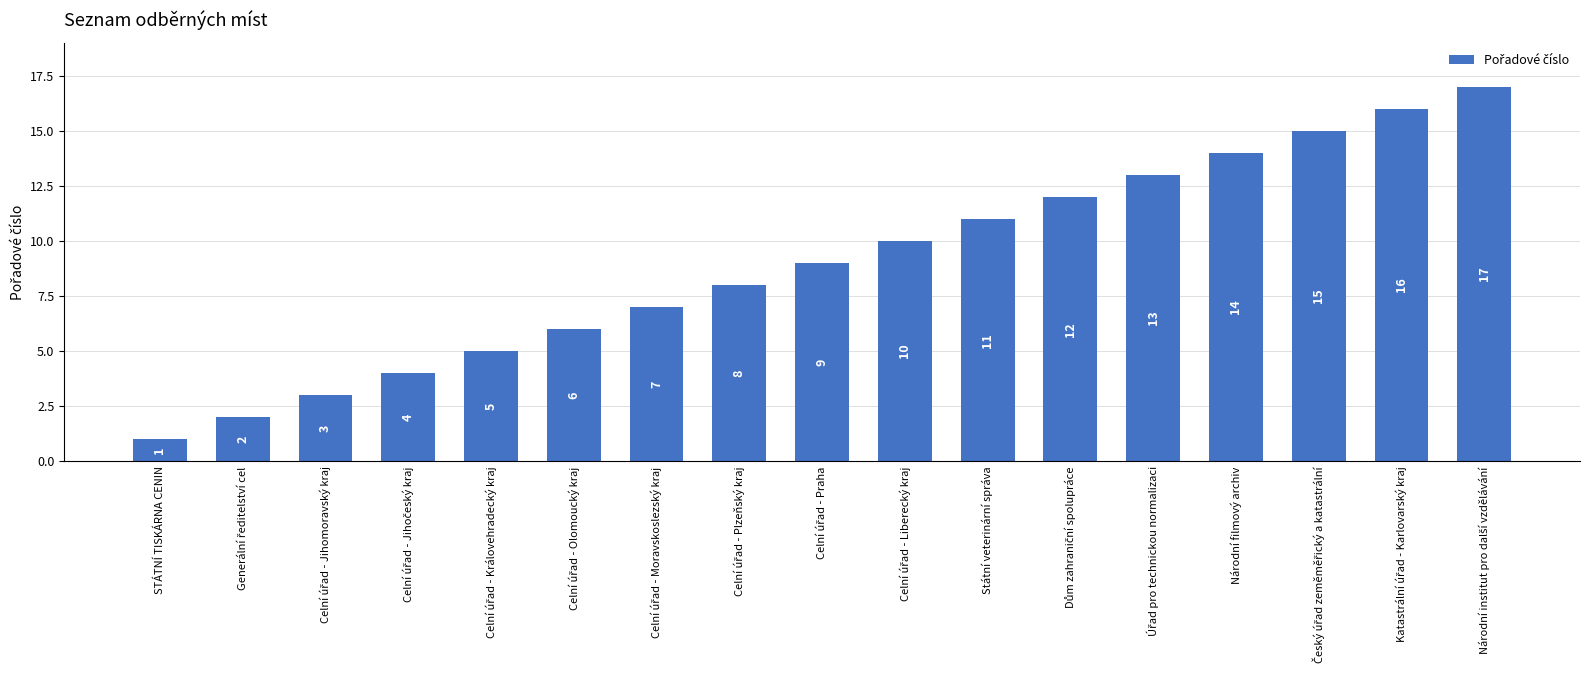

What is the label of the 17th bar from the right?

STÁTNÍ TISKÁRNA CENIN